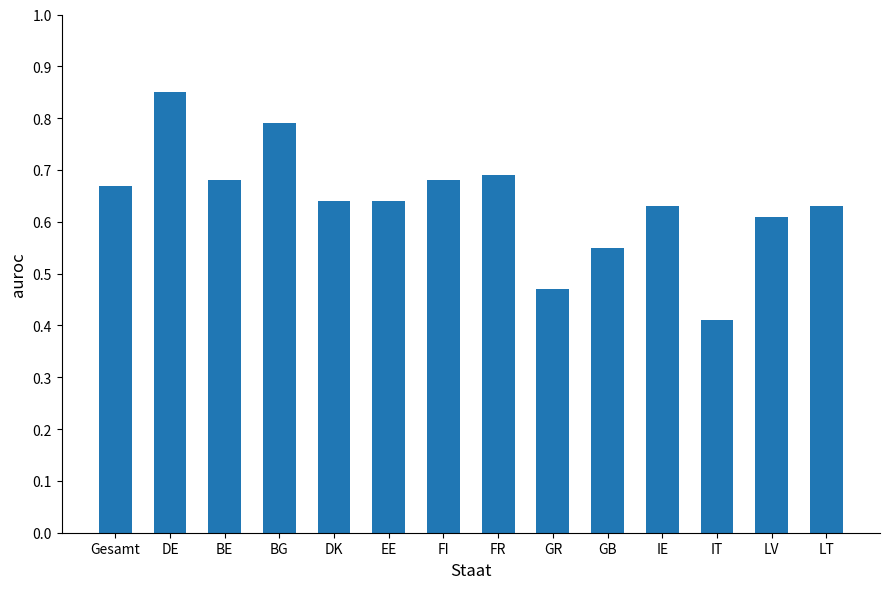

What is the label of the 1st bar from the left?

Gesamt